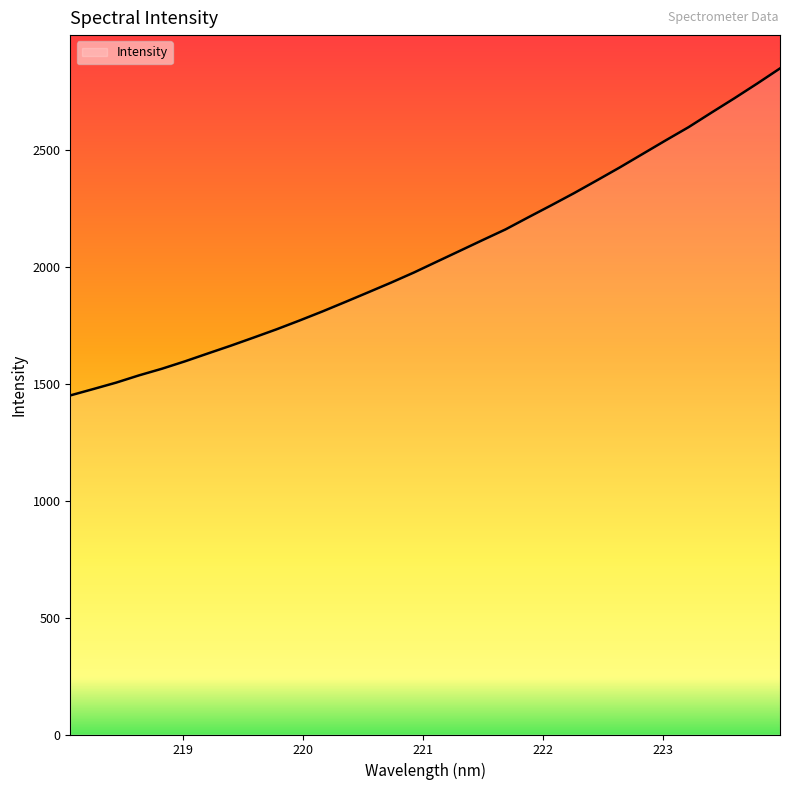

What is the greatest value displayed?

2851.1